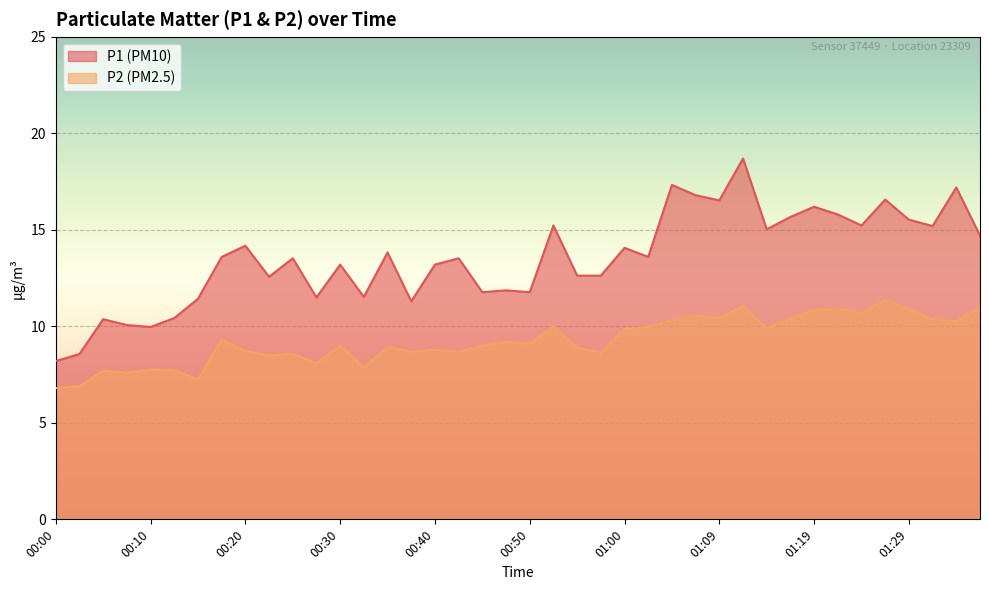

What position from the left is 00:28?

12